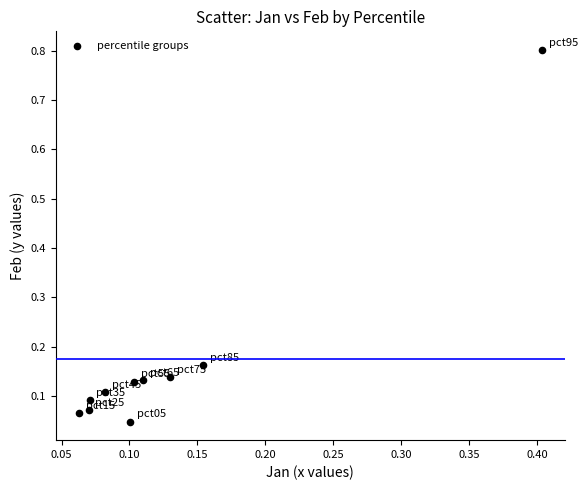

What is the range of X values (max minus min)?

0.3